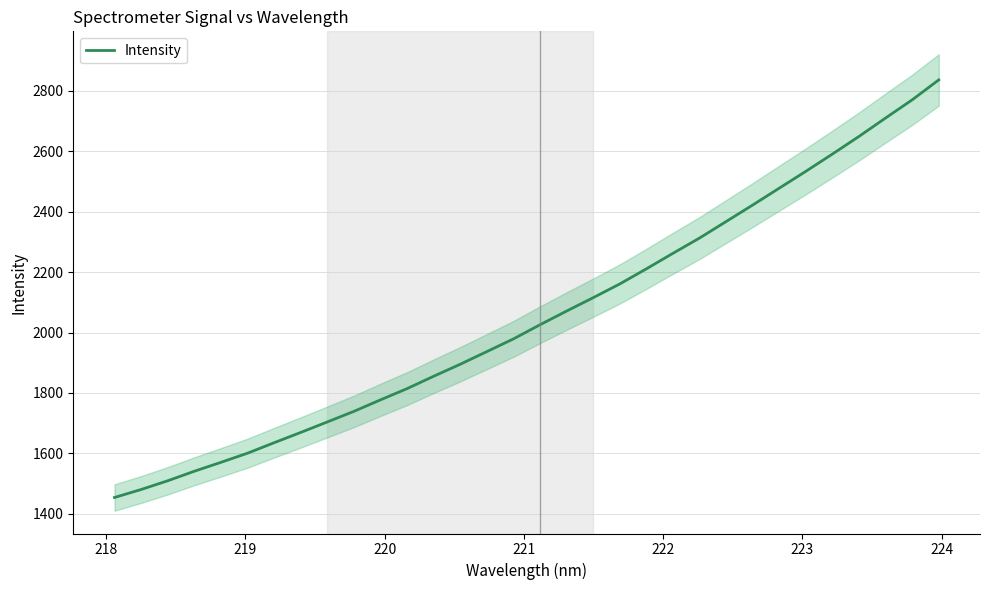

What is the minimum value for Intensity?

1454.3